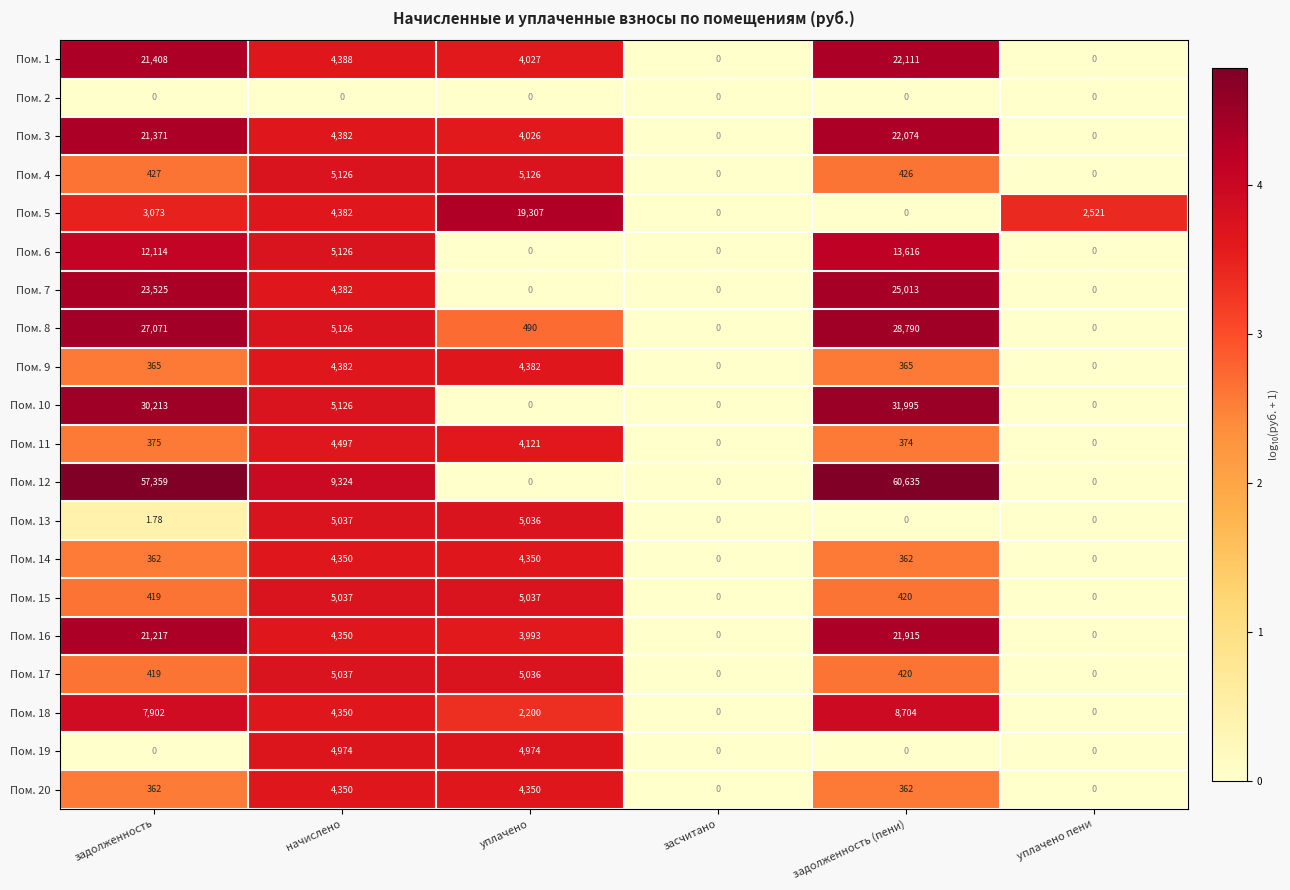

Which category has the highest value in the Пом. 16 series?

задолженность (пени)